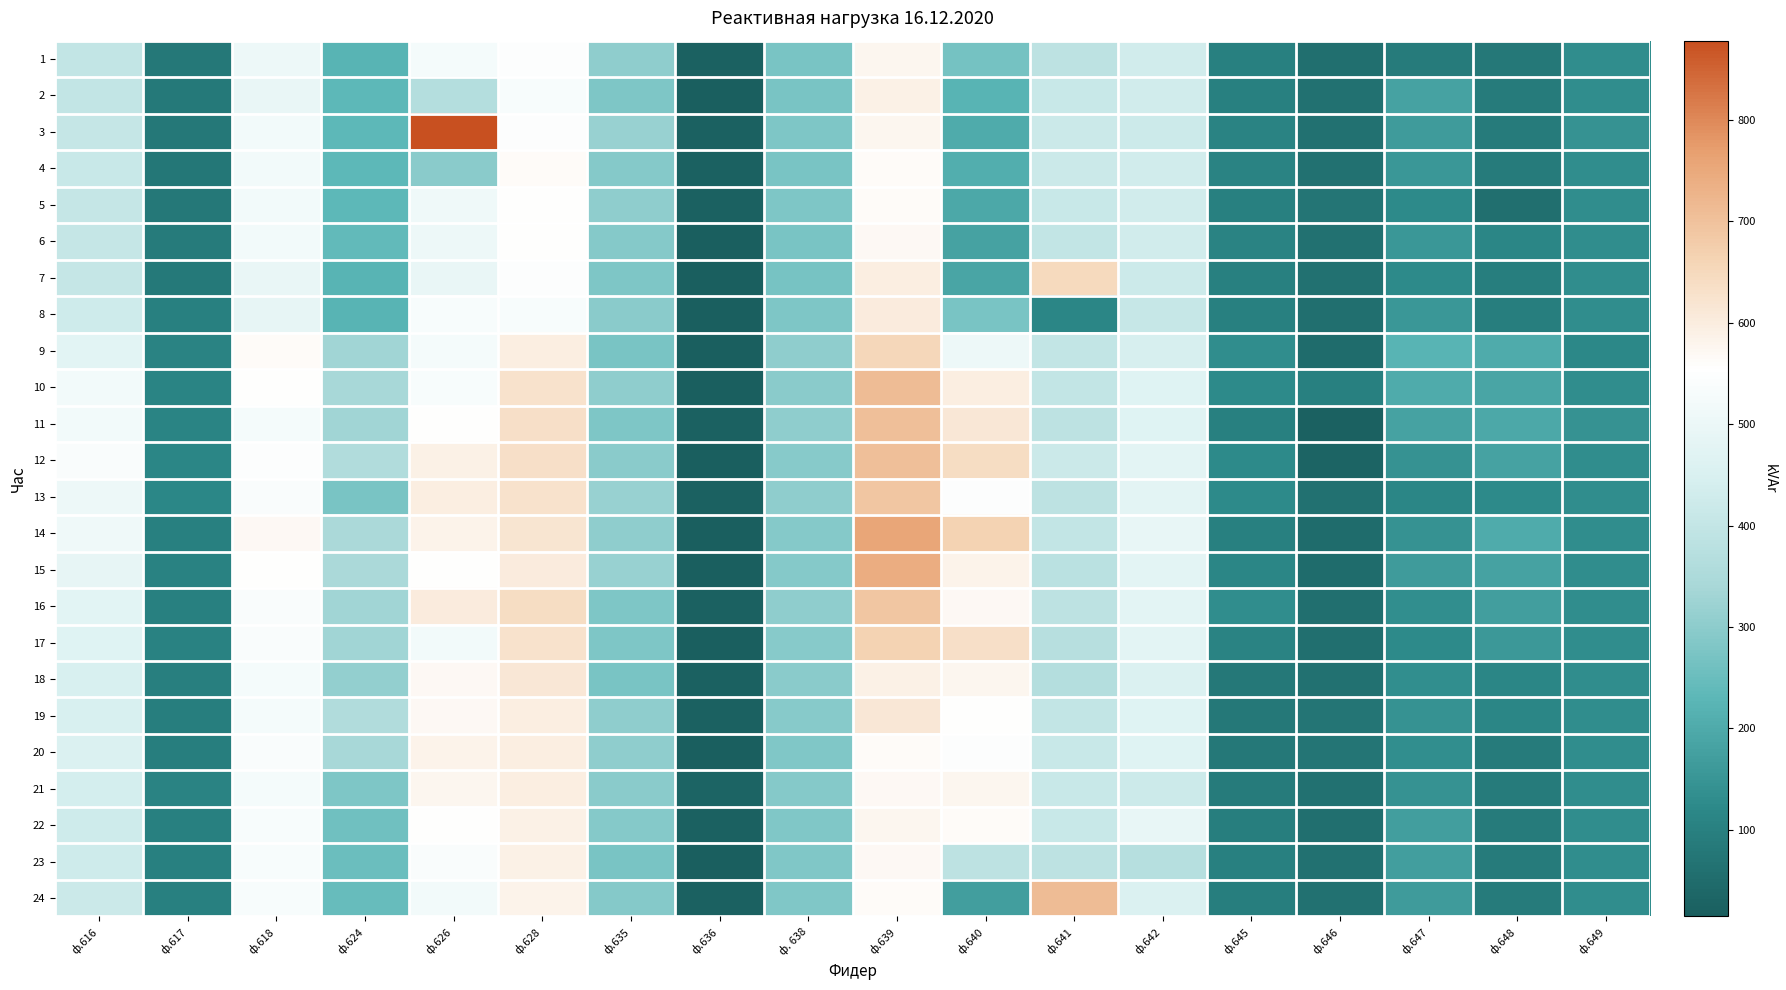

Reading left to right, list all the values displayed in this chart.

1: ф.616=396.0	ф.617=79.2	ф.618=504.0	ф.624=223.2	ф.626=525.6	ф.628=547.2	ф.635=302.4	ф.636=21.6	ф. 638=273.6	ф.639=576.0	ф.640=266.4	ф.641=388.8	ф.642=432.0	ф.645=100.8	ф.646=57.6	ф.647=86.4	ф.648=79.2	ф.649=132.0
2: ф.616=396.0	ф.617=82.8	ф.618=496.8	ф.624=230.4	ф.626=367.2	ф.628=532.8	ф.635=280.8	ф.636=14.4	ф. 638=273.6	ф.639=590.4	ф.640=223.2	ф.641=410.4	ф.642=432.0	ф.645=100.8	ф.646=64.8	ф.647=182.4	ф.648=86.4	ф.649=132.0
3: ф.616=403.2	ф.617=79.2	ф.618=518.4	ф.624=230.4	ф.626=878.4	ф.628=547.2	ф.635=316.8	ф.636=21.6	ф. 638=278.4	ф.639=576.0	ф.640=201.6	ф.641=417.6	ф.642=420.0	ф.645=108.0	ф.646=64.8	ф.647=163.2	ф.648=86.4	ф.649=144.0
4: ф.616=410.4	ф.617=75.6	ф.618=518.4	ф.624=230.4	ф.626=295.2	ф.628=561.6	ф.635=288.0	ф.636=21.6	ф. 638=273.6	ф.639=561.6	ф.640=208.8	ф.641=417.6	ф.642=432.0	ф.645=108.0	ф.646=64.8	ф.647=153.6	ф.648=86.4	ф.649=132.0
5: ф.616=403.2	ф.617=79.2	ф.618=518.4	ф.624=230.4	ф.626=511.2	ф.628=554.4	ф.635=302.4	ф.636=21.6	ф. 638=278.4	ф.639=561.6	ф.640=194.4	ф.641=410.4	ф.642=432.0	ф.645=100.8	ф.646=72.0	ф.647=124.8	ф.648=57.6	ф.649=132.0
6: ф.616=403.2	ф.617=86.4	ф.618=518.4	ф.624=237.6	ф.626=504.0	ф.628=554.4	ф.635=288.0	ф.636=14.4	ф. 638=273.6	ф.639=568.8	ф.640=180.0	ф.641=396.0	ф.642=432.0	ф.645=108.0	ф.646=64.8	ф.647=153.6	ф.648=115.2	ф.649=132.0
7: ф.616=403.2	ф.617=82.8	ф.618=496.8	ф.624=223.2	ф.626=496.8	ф.628=547.2	ф.635=280.8	ф.636=14.4	ф. 638=268.8	ф.639=597.6	ф.640=187.2	ф.641=648.0	ф.642=420.0	ф.645=100.8	ф.646=64.8	ф.647=124.8	ф.648=93.6	ф.649=132.0
8: ф.616=424.8	ф.617=100.8	ф.618=489.6	ф.624=223.2	ф.626=532.8	ф.628=532.8	ф.635=295.2	ф.636=14.4	ф. 638=278.4	ф.639=604.8	ф.640=273.6	ф.641=115.2	ф.642=408.0	ф.645=100.8	ф.646=57.6	ф.647=153.6	ф.648=93.6	ф.649=132.0
9: ф.616=475.2	ф.617=108.0	ф.618=561.6	ф.624=331.2	ф.626=525.6	ф.628=597.6	ф.635=273.6	ф.636=14.4	ф. 638=302.4	ф.639=655.2	ф.640=504.0	ф.641=396.0	ф.642=444.0	ф.645=129.6	ф.646=50.4	ф.647=220.8	ф.648=201.6	ф.649=120.0
10: ф.616=518.4	ф.617=111.6	ф.618=554.4	ф.624=338.4	ф.626=532.8	ф.628=626.4	ф.635=302.4	ф.636=14.4	ф. 638=297.6	ф.639=712.8	ф.640=597.6	ф.641=396.0	ф.642=468.0	ф.645=122.4	ф.646=100.8	ф.647=201.6	ф.648=187.2	ф.649=132.0
11: ф.616=518.4	ф.617=111.6	ф.618=525.6	ф.624=331.2	ф.626=554.4	ф.628=633.6	ф.635=280.8	ф.636=21.6	ф. 638=302.4	ф.639=705.6	ф.640=612.0	ф.641=388.8	ф.642=468.0	ф.645=100.8	ф.646=21.6	ф.647=182.4	ф.648=194.4	ф.649=144.0
12: ф.616=540.0	ф.617=115.2	ф.618=547.2	ф.624=360.0	ф.626=590.4	ф.628=633.6	ф.635=295.2	ф.636=14.4	ф. 638=292.8	ф.639=705.6	ф.640=640.8	ф.641=417.6	ф.642=480.0	ф.645=122.4	ф.646=28.8	ф.647=144.0	ф.648=180.0	ф.649=132.0
13: ф.616=504.0	ф.617=118.8	ф.618=540.0	ф.624=273.6	ф.626=597.6	ф.628=626.4	ф.635=316.8	ф.636=21.6	ф. 638=302.4	ф.639=691.2	ф.640=547.2	ф.641=388.8	ф.642=480.0	ф.645=122.4	ф.646=64.8	ф.647=115.2	ф.648=122.4	ф.649=132.0
14: ф.616=511.2	ф.617=100.8	ф.618=568.8	ф.624=345.6	ф.626=583.2	ф.628=619.2	ф.635=302.4	ф.636=14.4	ф. 638=288.0	ф.639=756.0	ф.640=662.4	ф.641=396.0	ф.642=492.0	ф.645=100.8	ф.646=50.4	ф.647=144.0	ф.648=201.6	ф.649=132.0
15: ф.616=489.6	ф.617=104.4	ф.618=554.4	ф.624=345.6	ф.626=554.4	ф.628=604.8	ф.635=316.8	ф.636=14.4	ф. 638=288.0	ф.639=741.6	ф.640=583.2	ф.641=381.6	ф.642=480.0	ф.645=115.2	ф.646=50.4	ф.647=163.2	ф.648=180.0	ф.649=132.0
16: ф.616=475.2	ф.617=100.8	ф.618=540.0	ф.624=331.2	ф.626=604.8	ф.628=640.8	ф.635=280.8	ф.636=21.6	ф. 638=302.4	ф.639=691.2	ф.640=568.8	ф.641=388.8	ф.642=480.0	ф.645=129.6	ф.646=57.6	ф.647=134.4	ф.648=172.8	ф.649=132.0
17: ф.616=468.0	ф.617=104.4	ф.618=540.0	ф.624=331.2	ф.626=518.4	ф.628=626.4	ф.635=280.8	ф.636=14.4	ф. 638=292.8	ф.639=662.4	ф.640=633.6	ф.641=374.4	ф.642=480.0	ф.645=108.0	ф.646=57.6	ф.647=124.8	ф.648=158.4	ф.649=132.0
18: ф.616=446.4	ф.617=97.2	ф.618=525.6	ф.624=309.6	ф.626=568.8	ф.628=612.0	ф.635=273.6	ф.636=21.6	ф. 638=297.6	ф.639=590.4	ф.640=576.0	ф.641=367.2	ф.642=456.0	ф.645=79.2	ф.646=64.8	ф.647=134.4	ф.648=115.2	ф.649=132.0
19: ф.616=446.4	ф.617=93.6	ф.618=525.6	ф.624=360.0	ф.626=568.8	ф.628=597.6	ф.635=302.4	ф.636=21.6	ф. 638=292.8	ф.639=612.0	ф.640=554.4	ф.641=396.0	ф.642=468.0	ф.645=79.2	ф.646=72.0	ф.647=144.0	ф.648=115.2	ф.649=132.0
20: ф.616=453.6	ф.617=93.6	ф.618=540.0	ф.624=338.4	ф.626=583.2	ф.628=597.6	ф.635=302.4	ф.636=14.4	ф. 638=283.2	ф.639=561.6	ф.640=547.2	ф.641=410.4	ф.642=468.0	ф.645=79.2	ф.646=72.0	ф.647=134.4	ф.648=86.4	ф.649=132.0
21: ф.616=439.2	ф.617=108.0	ф.618=525.6	ф.624=280.8	ф.626=576.0	ф.628=597.6	ф.635=295.2	ф.636=28.8	ф. 638=288.0	ф.639=568.8	ф.640=576.0	ф.641=410.4	ф.642=420.0	ф.645=86.4	ф.646=64.8	ф.647=144.0	ф.648=86.4	ф.649=132.0
22: ф.616=424.8	ф.617=100.8	ф.618=532.8	ф.624=259.2	ф.626=554.4	ф.628=590.4	ф.635=288.0	ф.636=21.6	ф. 638=283.2	ф.639=576.0	ф.640=561.6	ф.641=410.4	ф.642=492.0	ф.645=93.6	ф.646=57.6	ф.647=172.8	ф.648=86.4	ф.649=132.0
23: ф.616=424.8	ф.617=100.8	ф.618=532.8	ф.624=252.0	ф.626=540.0	ф.628=590.4	ф.635=273.6	ф.636=14.4	ф. 638=283.2	ф.639=568.8	ф.640=388.8	ф.641=388.8	ф.642=372.0	ф.645=100.8	ф.646=64.8	ф.647=172.8	ф.648=86.4	ф.649=132.0
24: ф.616=417.6	ф.617=100.8	ф.618=532.8	ф.624=244.8	ф.626=518.4	ф.628=583.2	ф.635=288.0	ф.636=21.6	ф. 638=283.2	ф.639=561.6	ф.640=172.8	ф.641=712.8	ф.642=456.0	ф.645=93.6	ф.646=64.8	ф.647=163.2	ф.648=86.4	ф.649=132.0